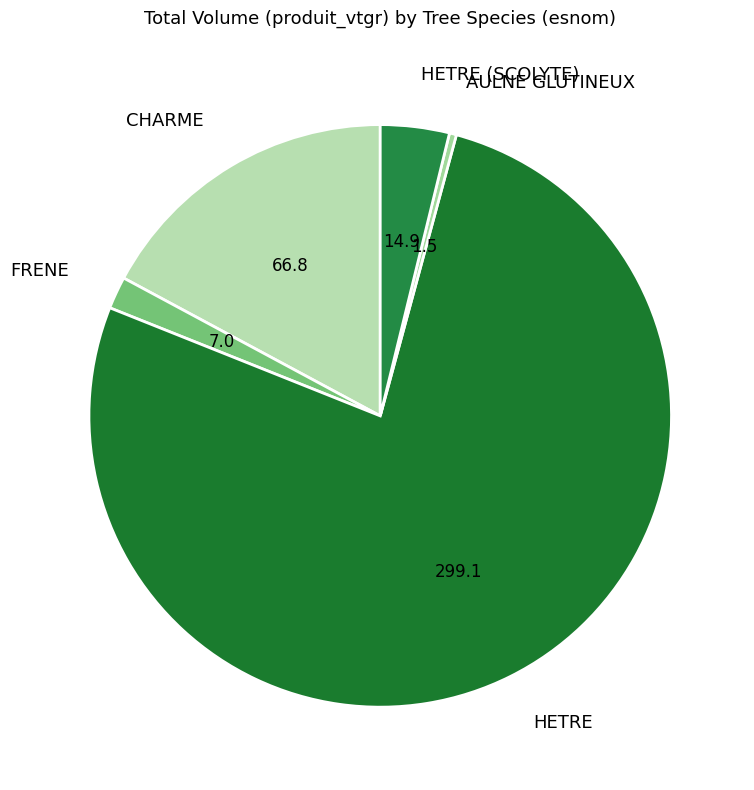

Rank the categories by value from highest to lowest.

HETRE, CHARME, HETRE (SCOLYTE), FRENE, AULNE GLUTINEUX